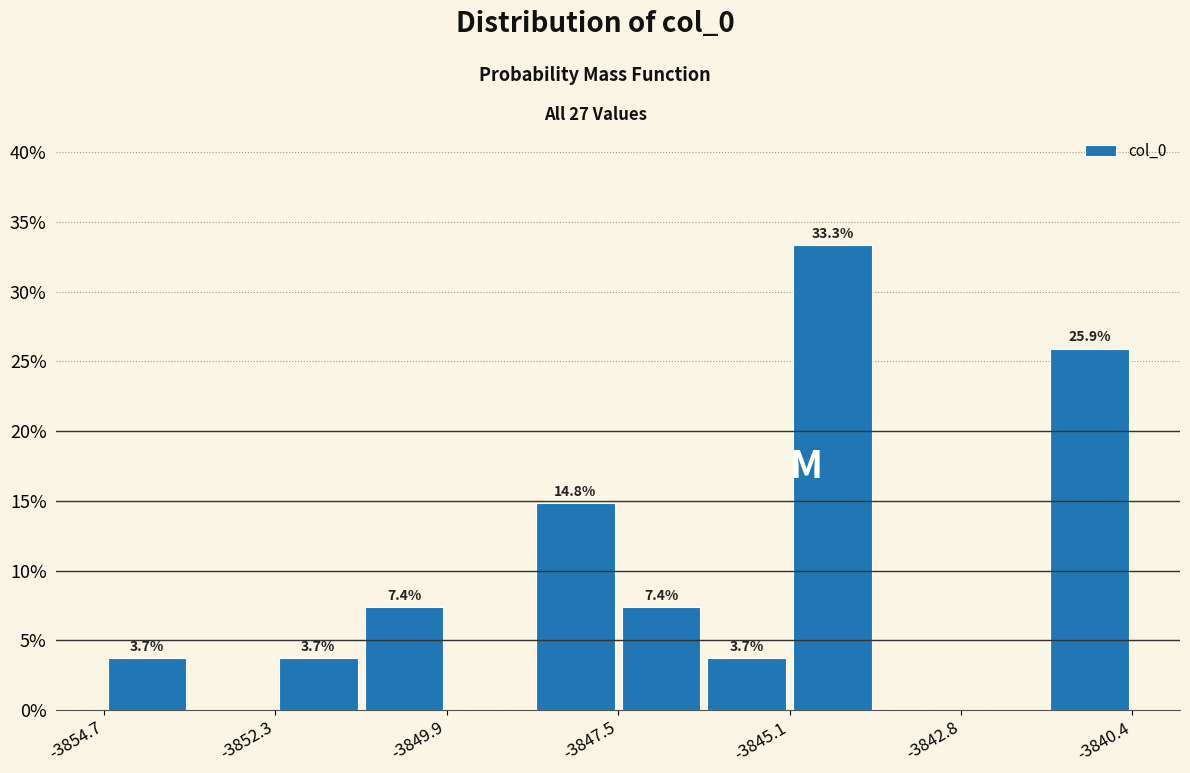

Read against the x-axis, roughly where is the centre of the tallest bar?

-3844.5